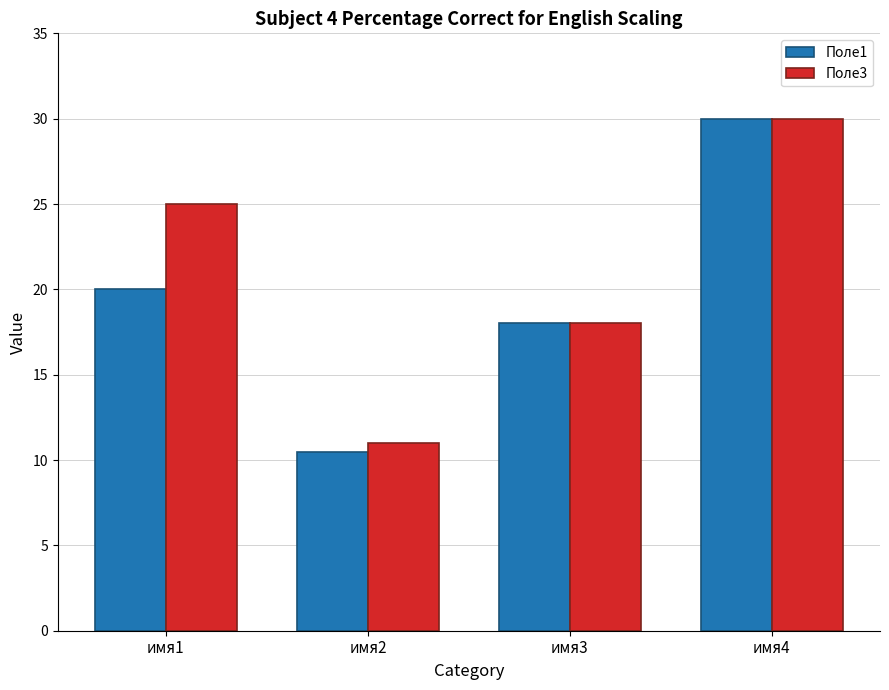

At how many categories does at least one series exceed 14?

3